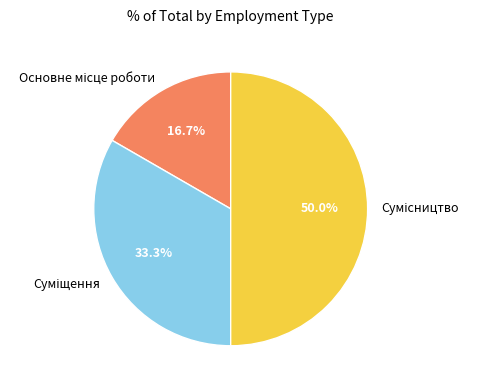

True or false: Суміщення accounts for 21% of the total.

False